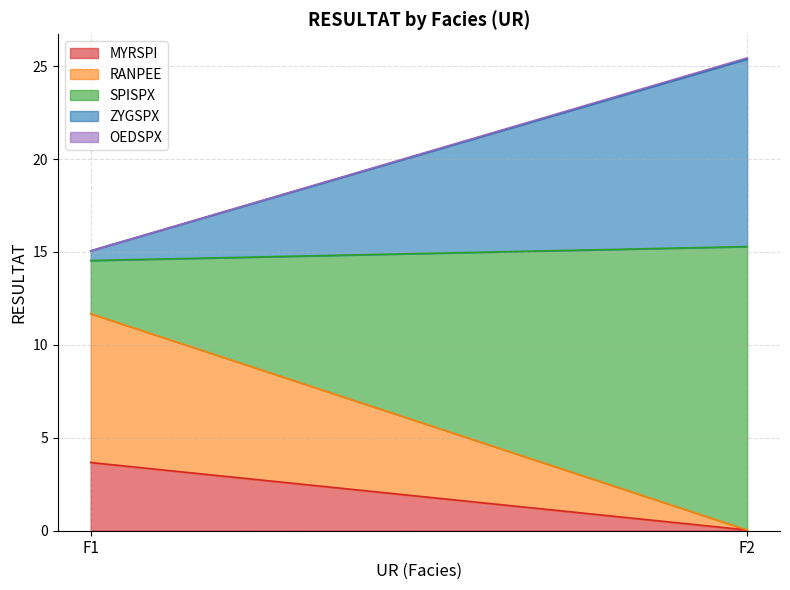

Where does the RANPEE series first go above 8?

F1